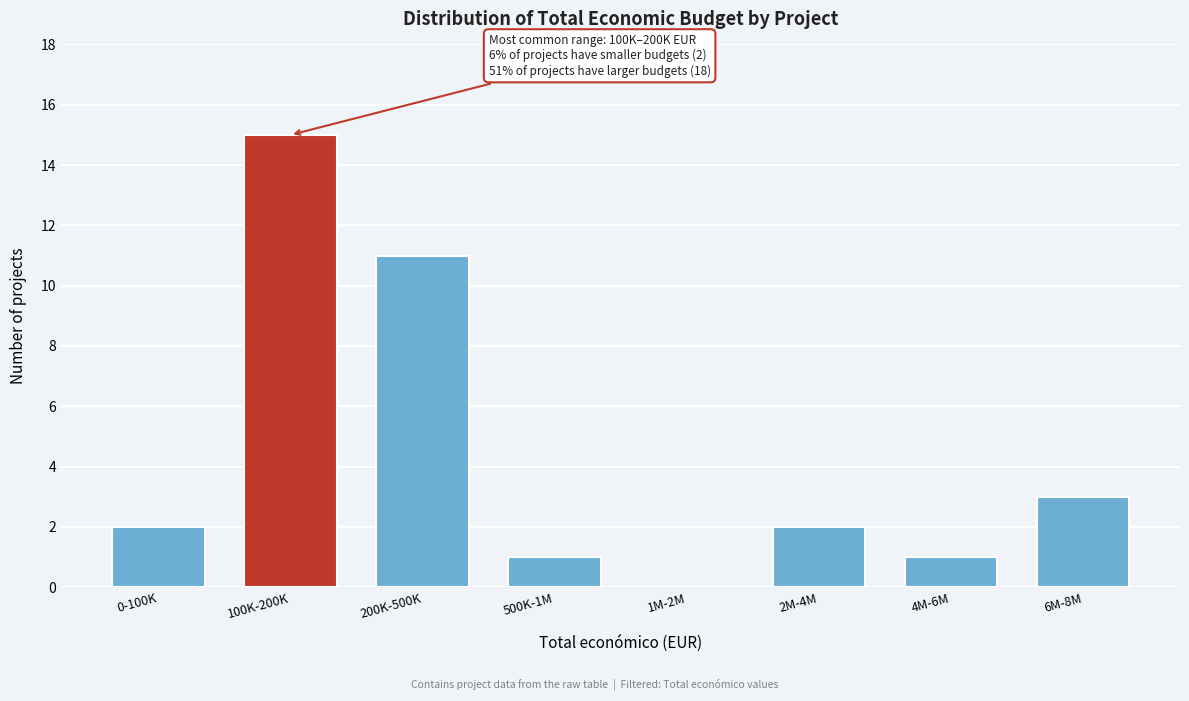

Reading left to right, transcribe all the data shown in this chart.

0-100K=2	100K-200K=15	200K-500K=11	500K-1M=1	1M-2M=0	2M-4M=2	4M-6M=1	6M-8M=3